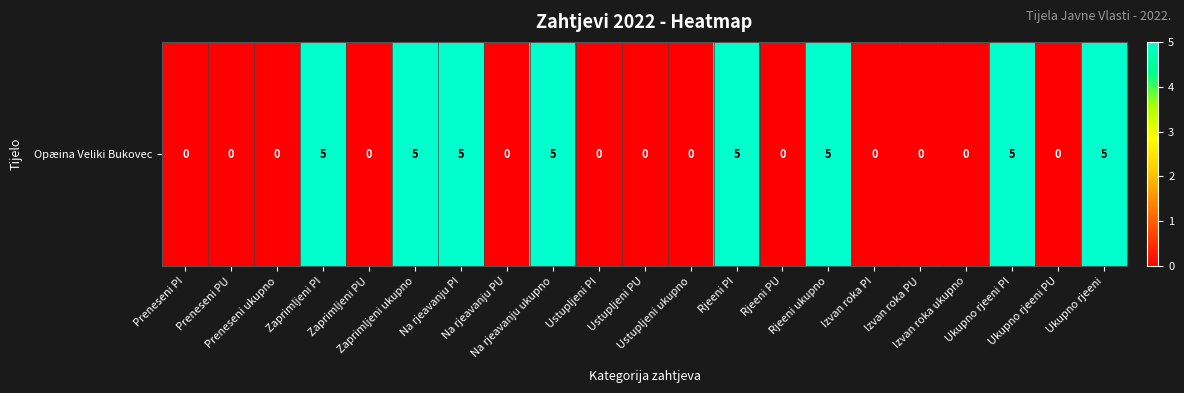

What is the difference between the second highest and minimum values?

5